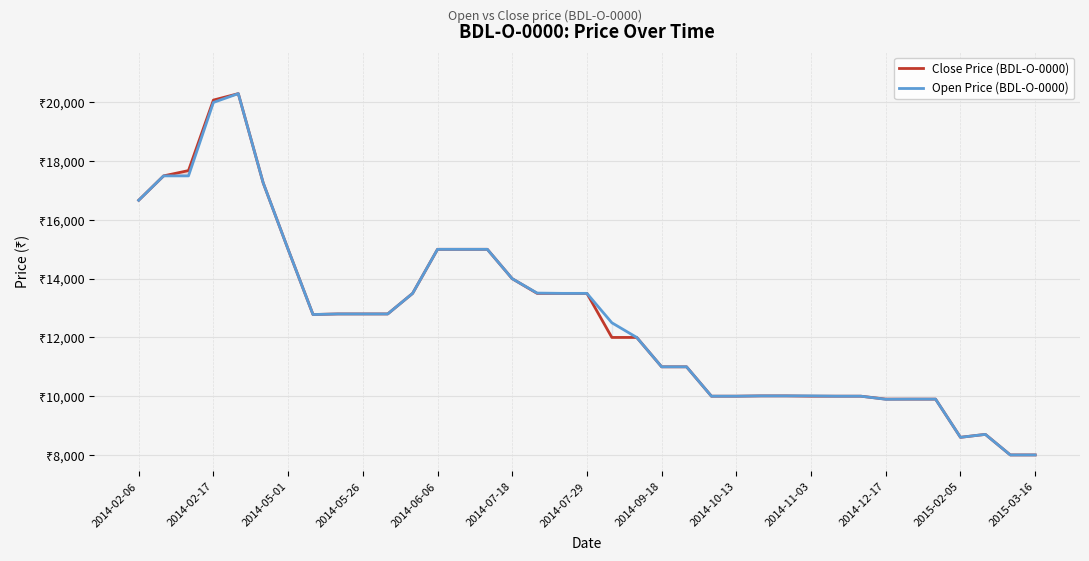

How many data points in Open Price (BDL-O-0000) are less than 12780?

18